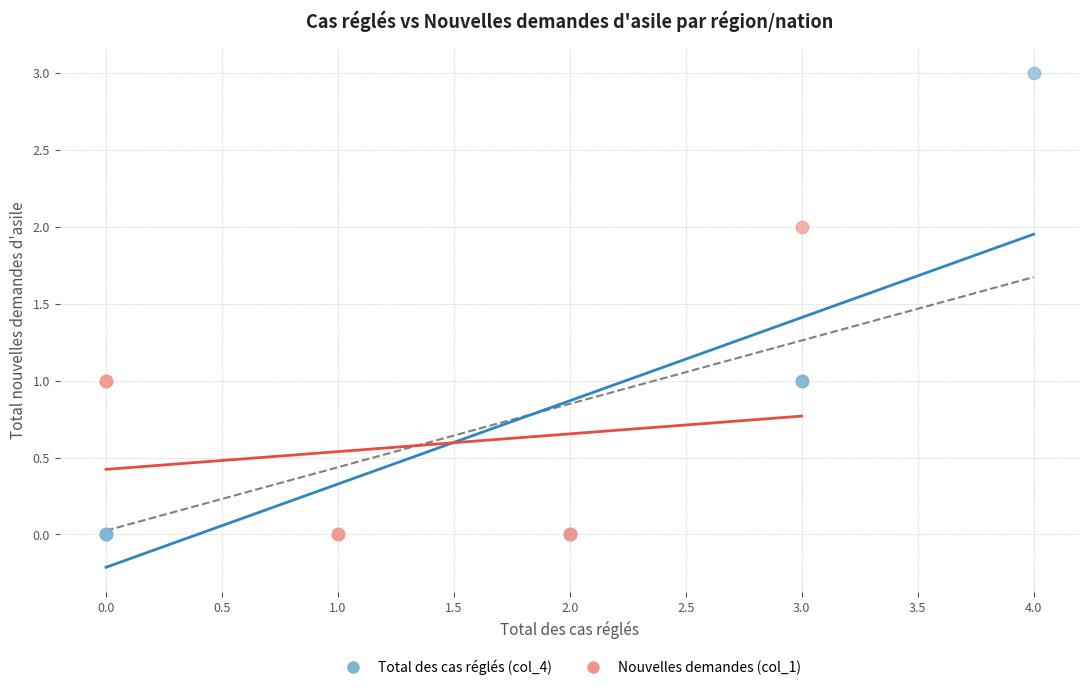

What are all the series names shown in the legend?

Total des cas réglés (col_4), Nouvelles demandes (col_1)